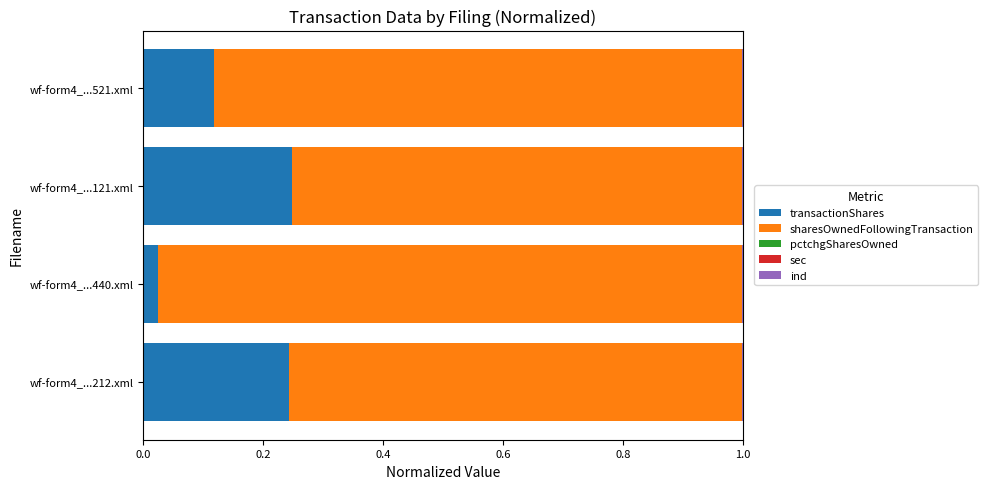

The value of transactionShares at wf-form4_...521.xml is 0.2. True or false?

False